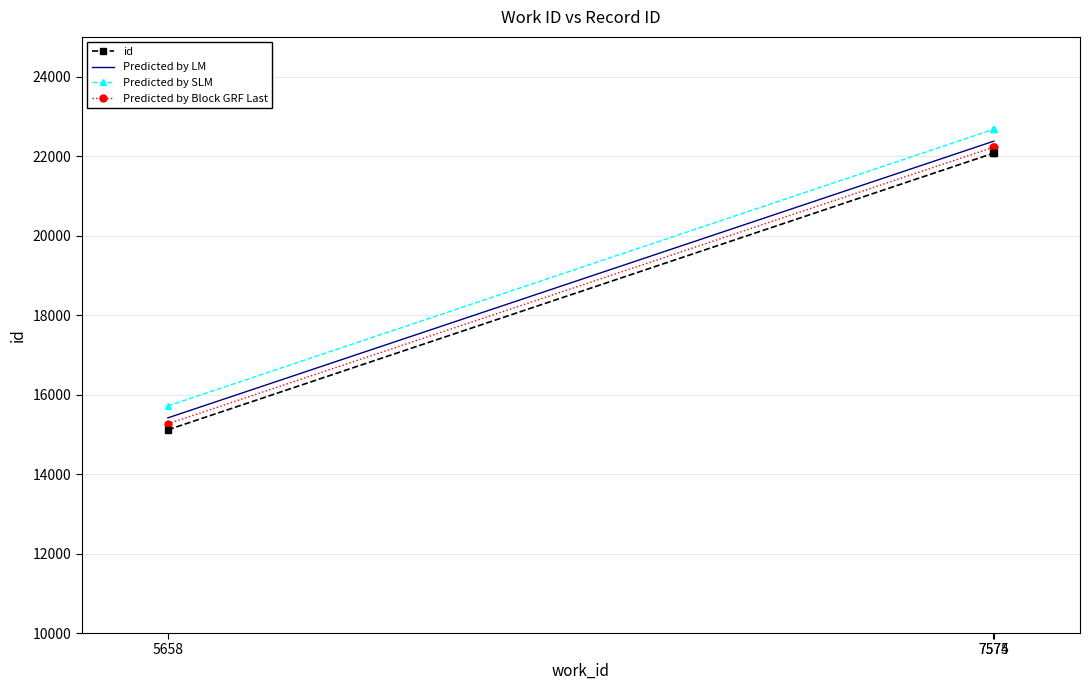

What is the difference between the maximum and minimum values in the Predicted by Block GRF Last series?

6963